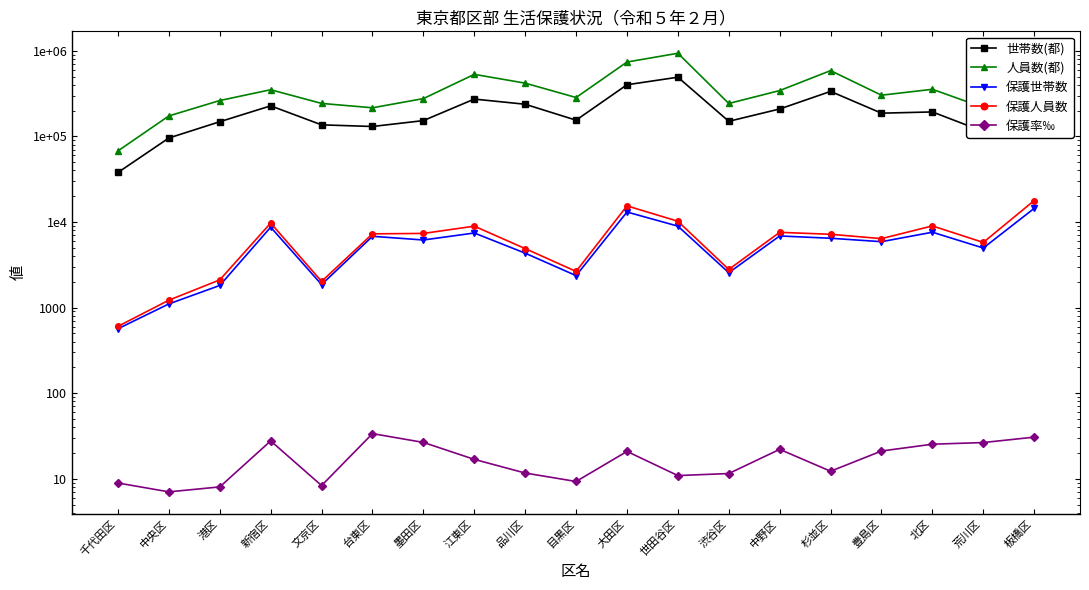

How many lines are shown in the chart?

5